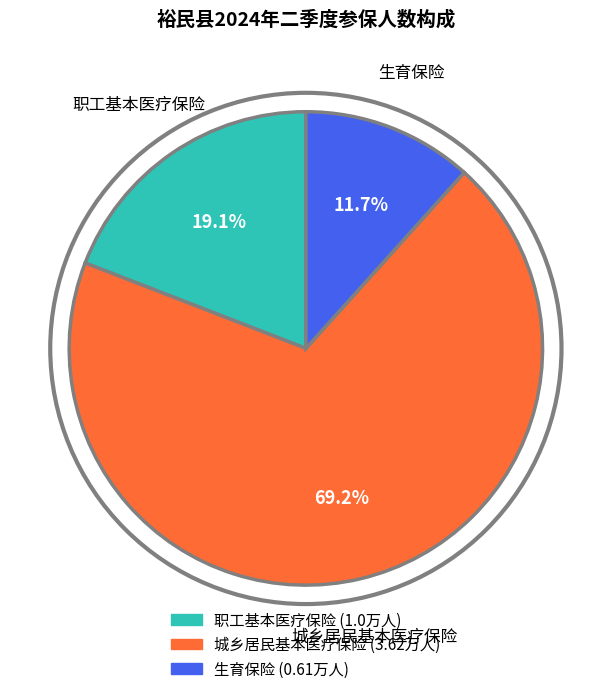

To the nearest percent, what is the average slice percentage?

33%